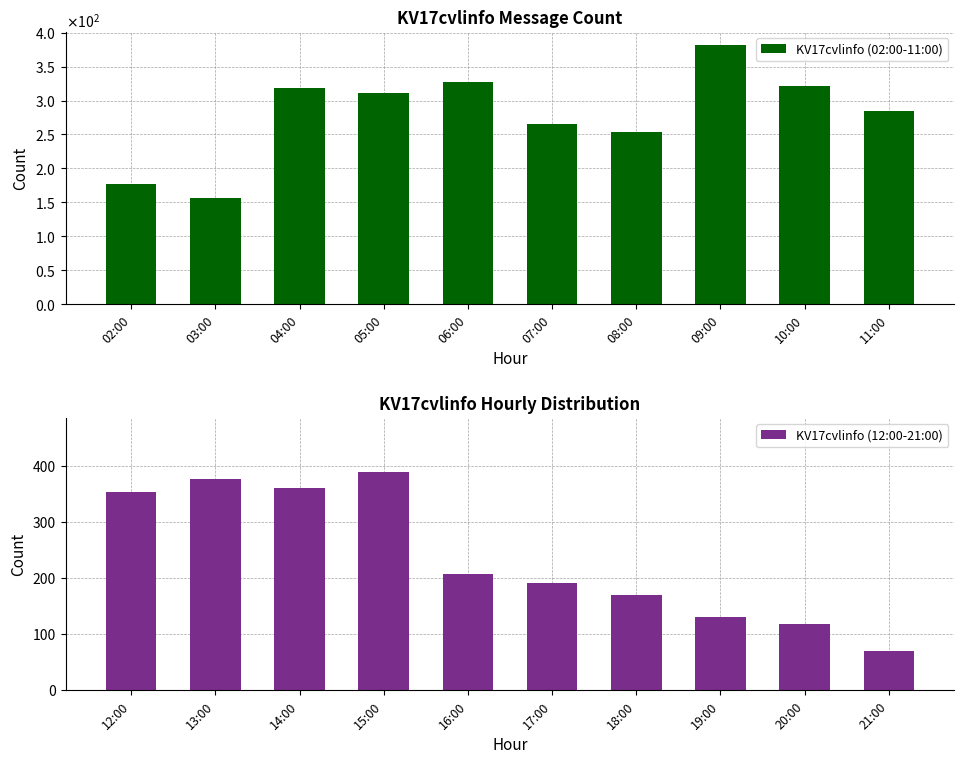

The value of KV17cvlinfo (12:00-21:00) at 18:00 is 96. True or false?

False